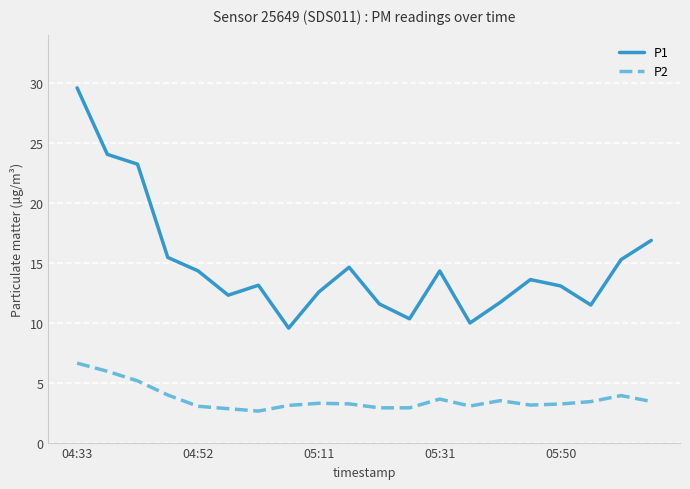

True or false: P2 and P1 intersect in this chart.

False